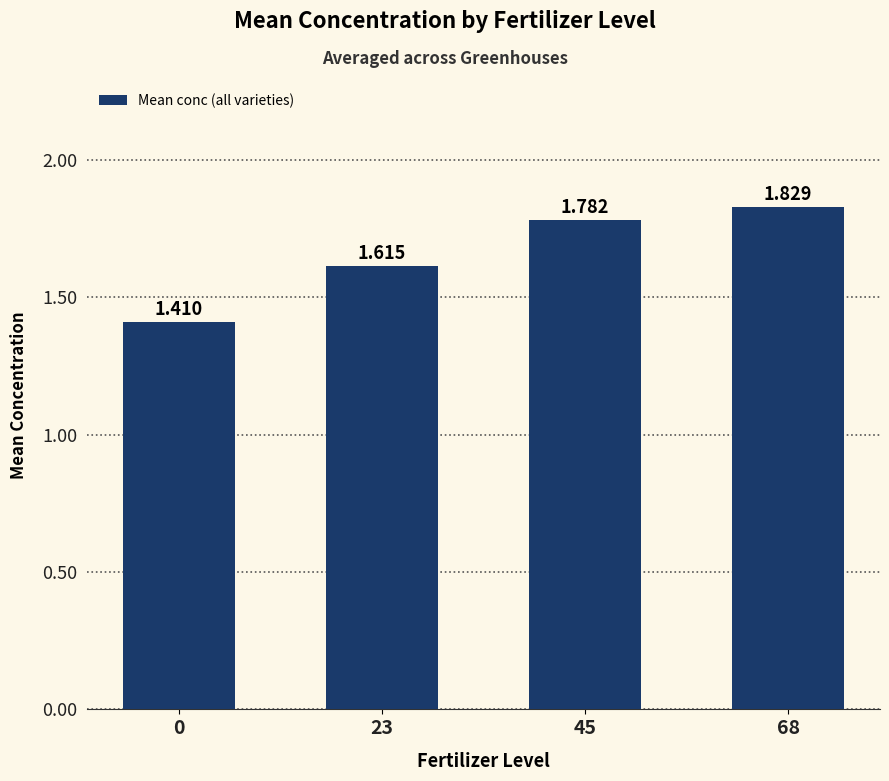

Reading left to right, extract all data points from this chart.

1.4	1.6	1.8	1.8